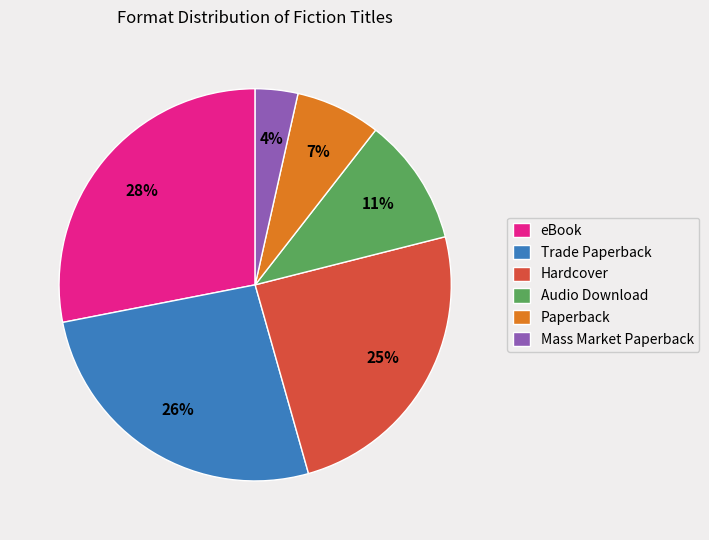

Is it true that eBook is 28% of the pie?

True